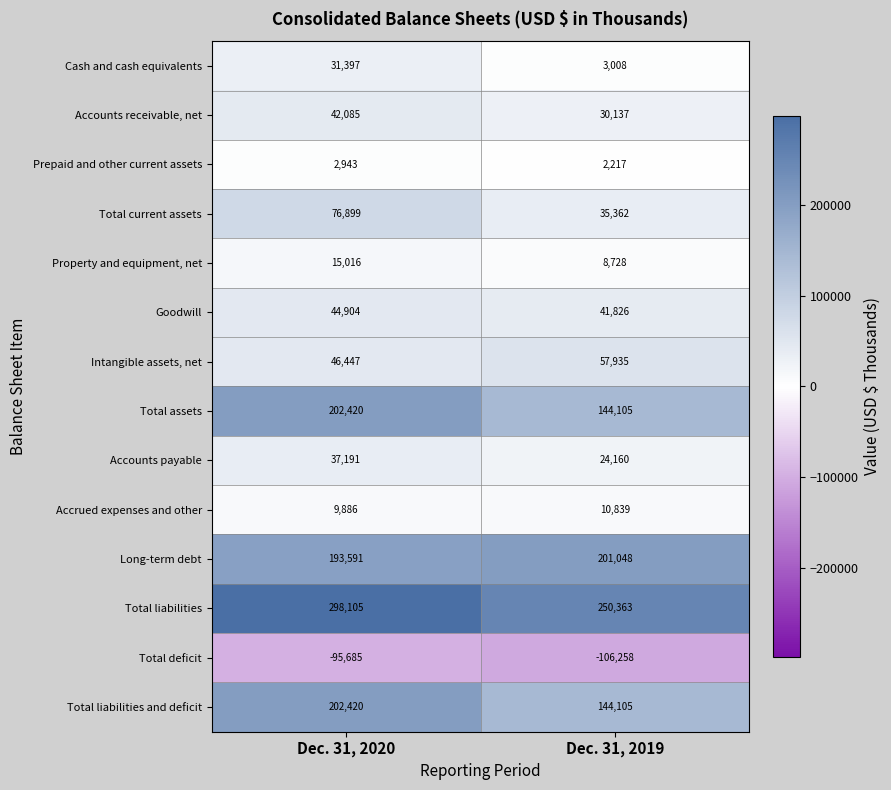

Which series has the largest total across all categories?

Total liabilities